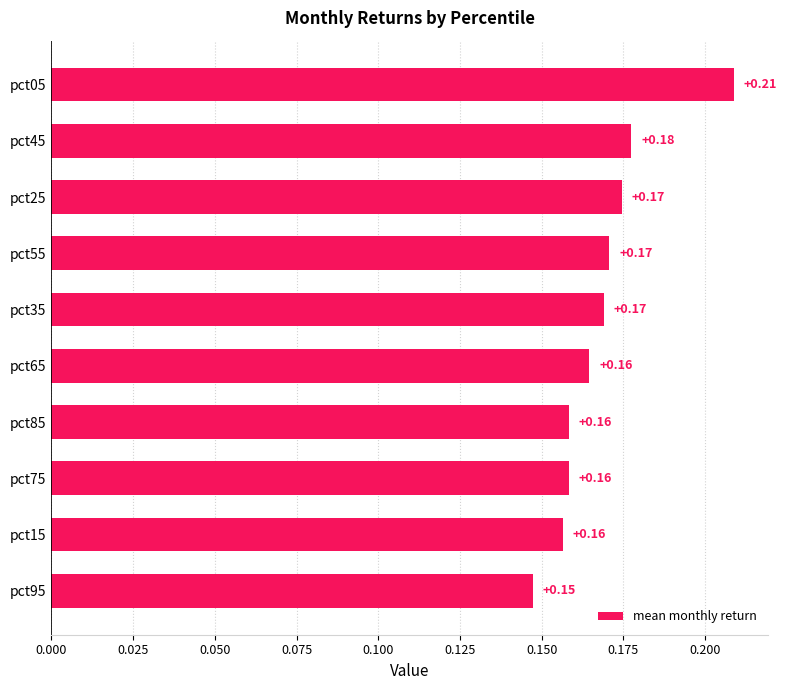

Which has a higher value, pct25 or pct95?

pct25